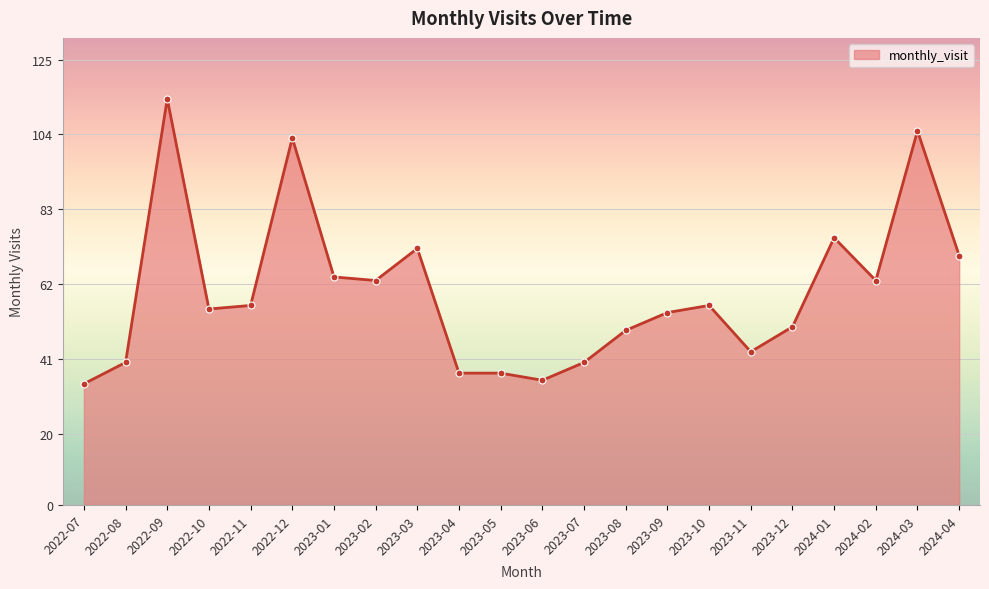

What is the ratio of the value at 2023-04 to the value at 2023-02?

0.6